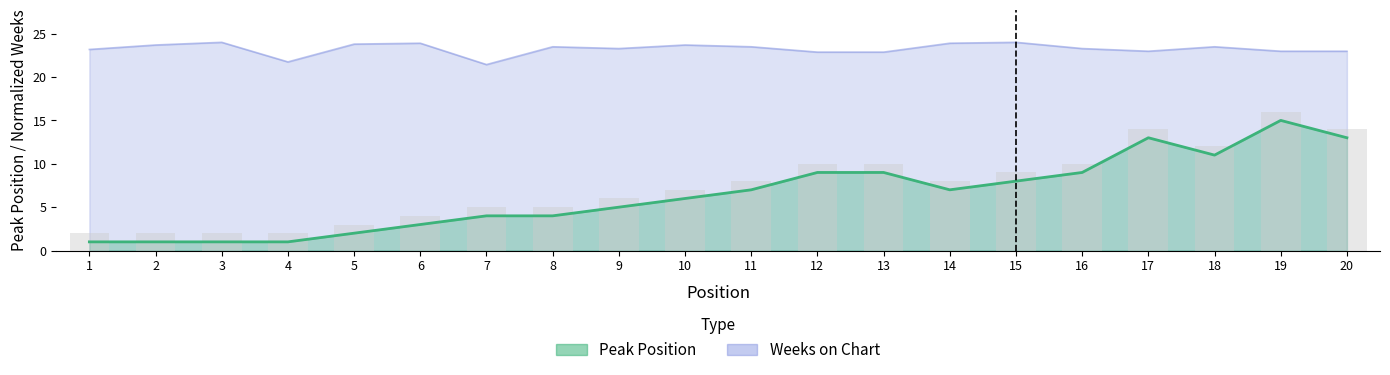

What is the average value of the Weeks on Chart series?

23.3